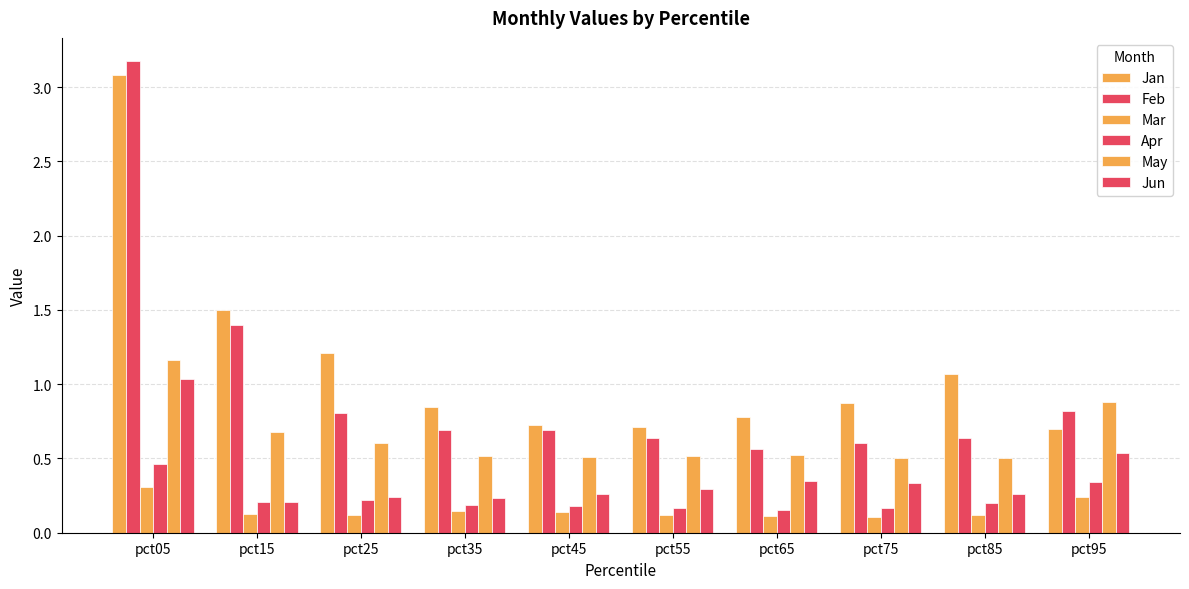

How many groups of bars are there?

10